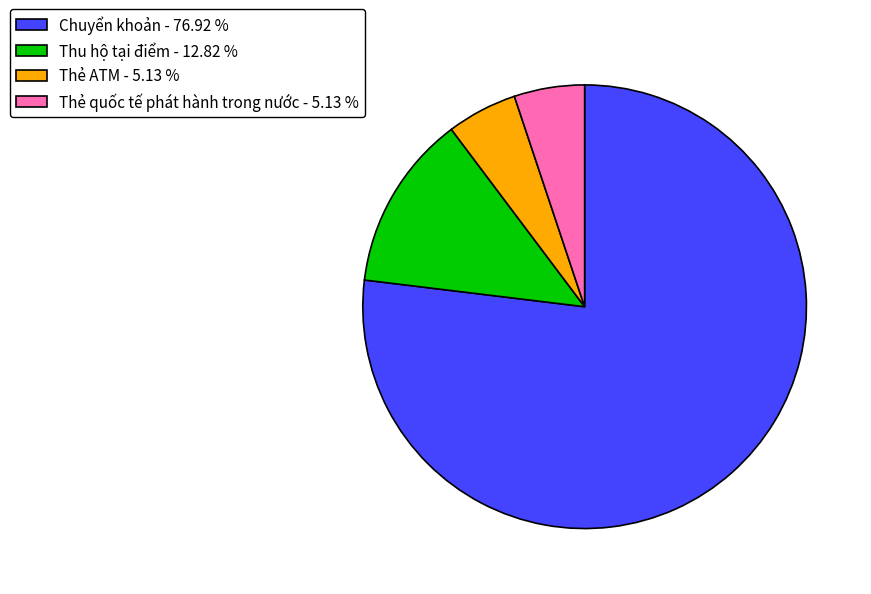

Does Chuyển khoản represent more than half of the total?

Yes